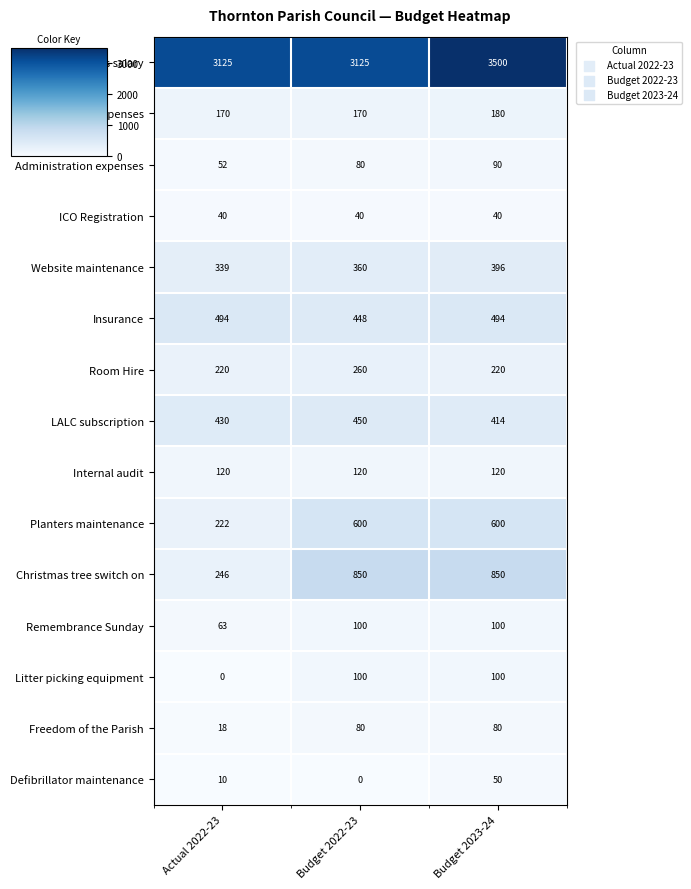

Is it true that Christmas tree switch on equals 1324 at Budget 2023-24?

False